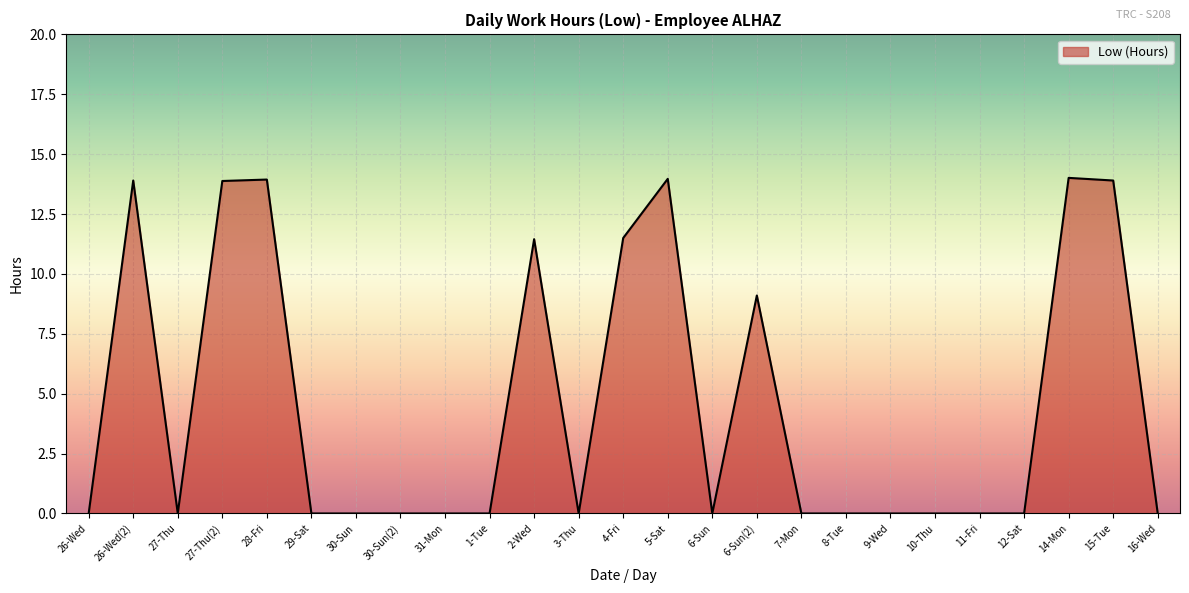

The chart shows a value of 11.5 at 4-Fri. True or false?

True